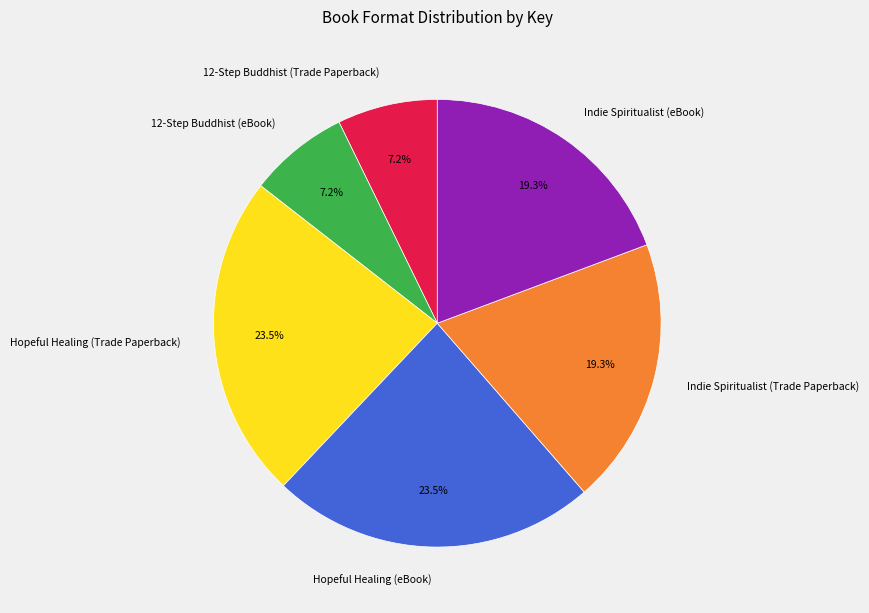

Is there a majority slice in this chart?

No